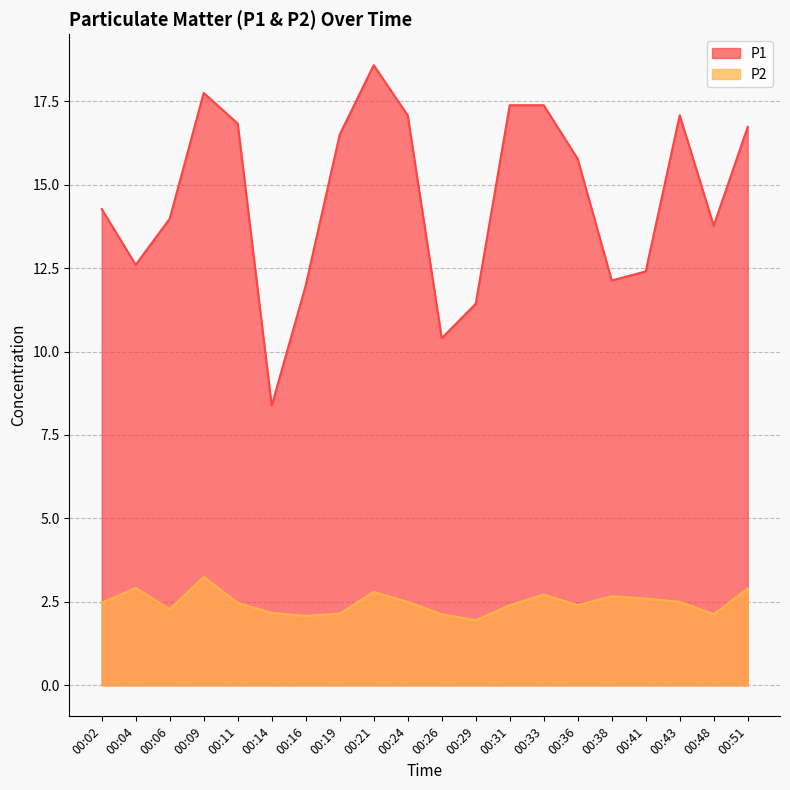

True or false: P1 has more than 2 interior local peaks.

True